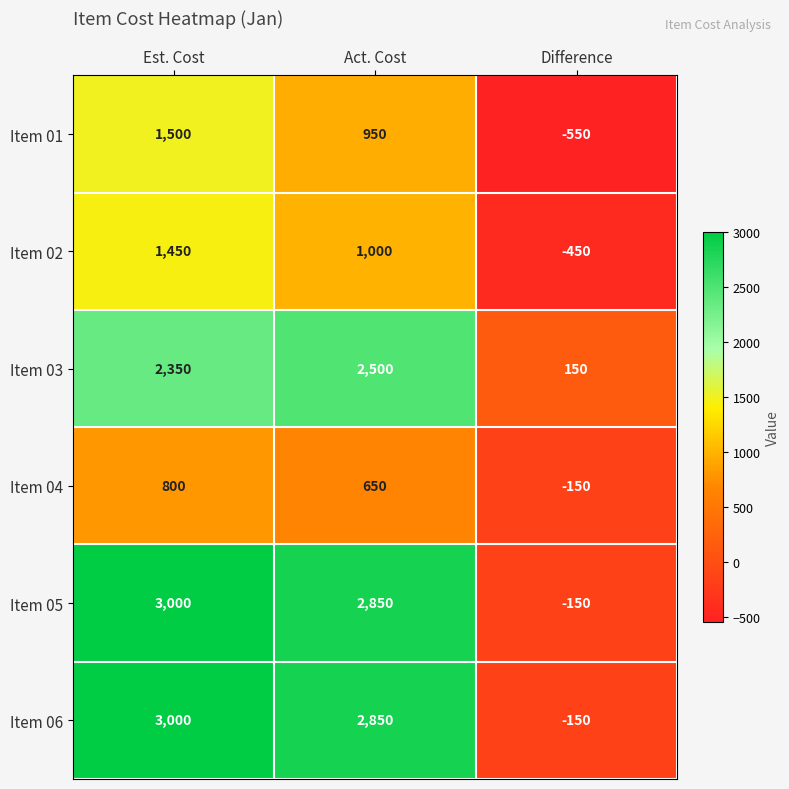

Reading left to right, list all the values displayed in this chart.

Item 01: Est. Cost=1500	Act. Cost=950	Difference=-550
Item 02: Est. Cost=1450	Act. Cost=1000	Difference=-450
Item 03: Est. Cost=2350	Act. Cost=2500	Difference=150
Item 04: Est. Cost=800	Act. Cost=650	Difference=-150
Item 05: Est. Cost=3000	Act. Cost=2850	Difference=-150
Item 06: Est. Cost=3000	Act. Cost=2850	Difference=-150